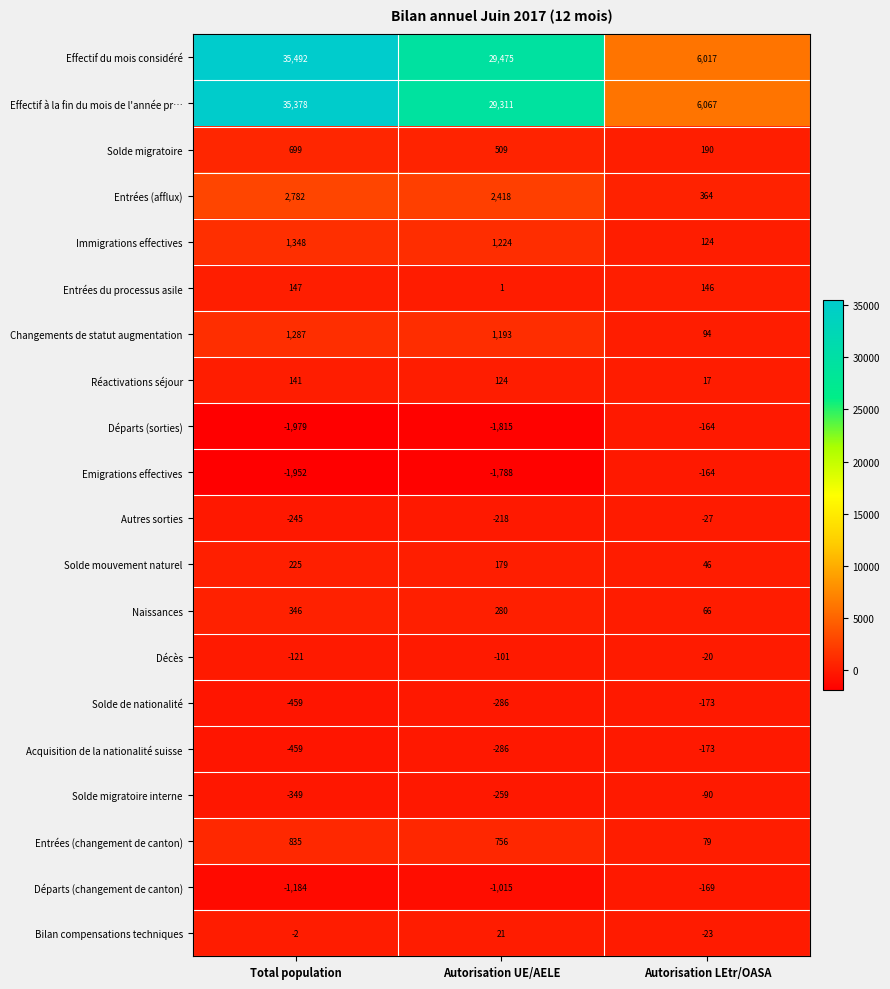

At how many categories does at least one series exceed 22146?

2